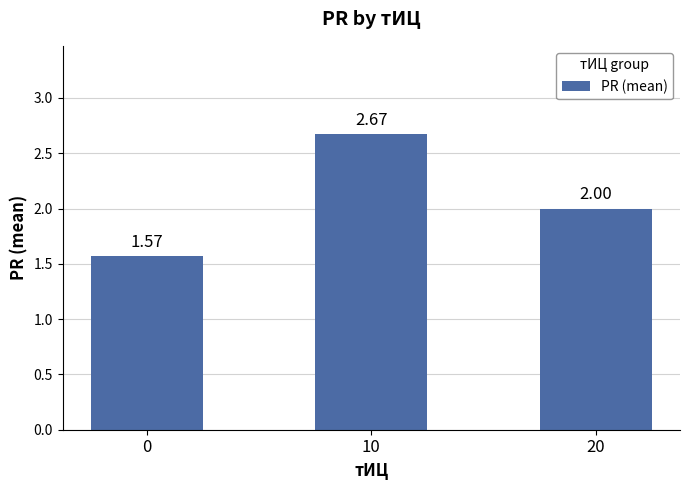

What is the ratio of the value at 0 to the value at 20?

0.8